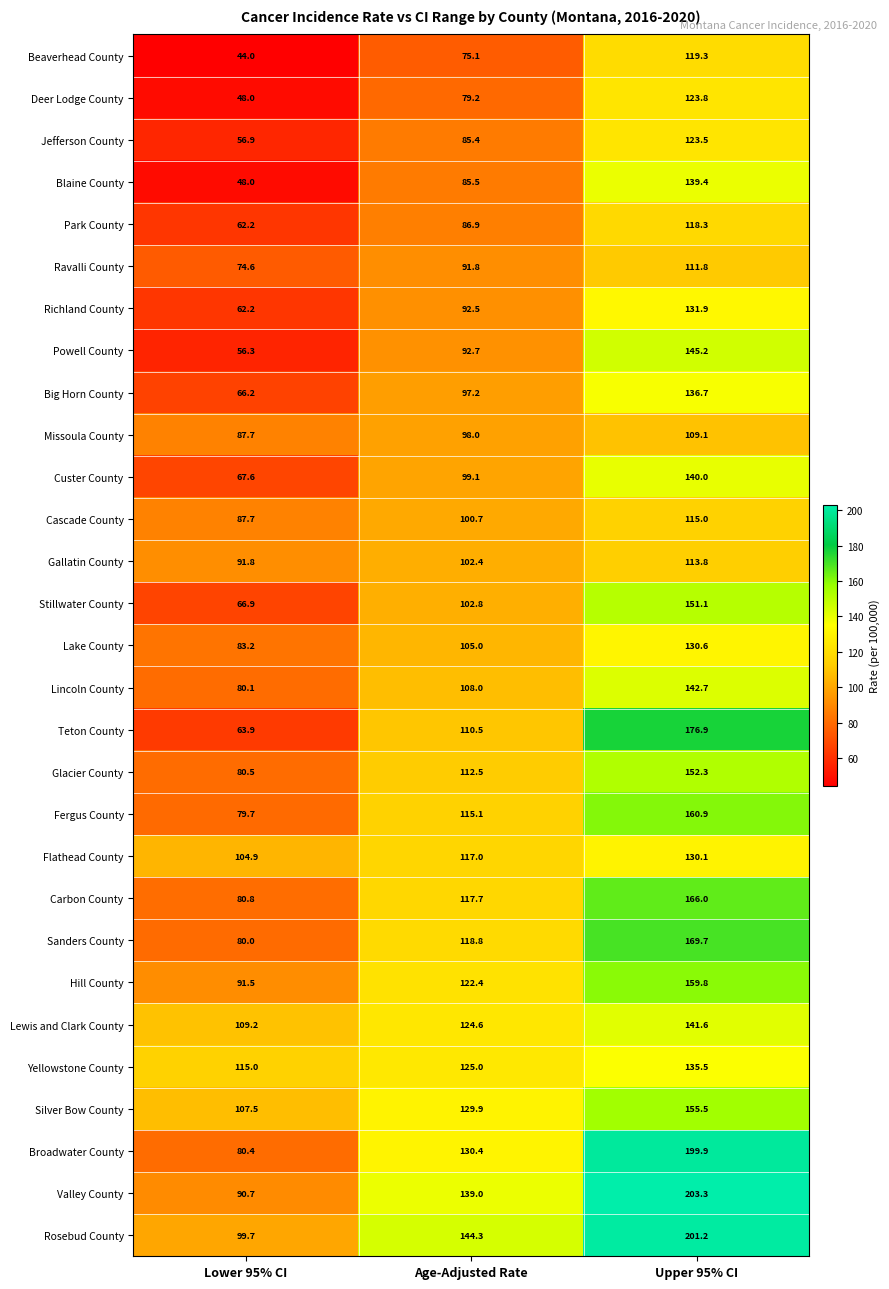

What is the difference between the highest and lowest values at Age-Adjusted Rate?

69.2